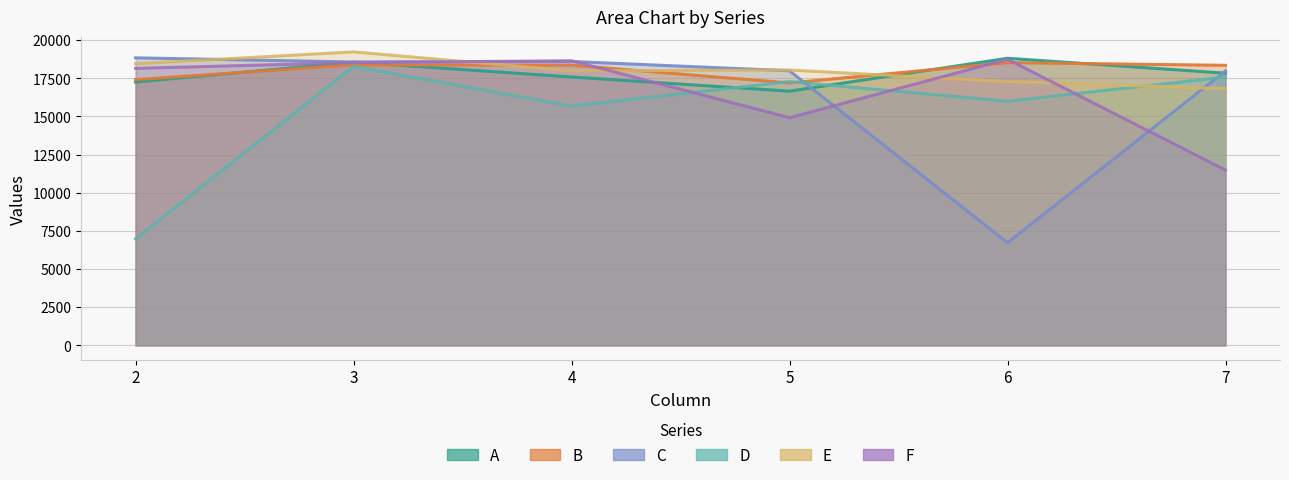

Which series has the largest total across all categories?

B